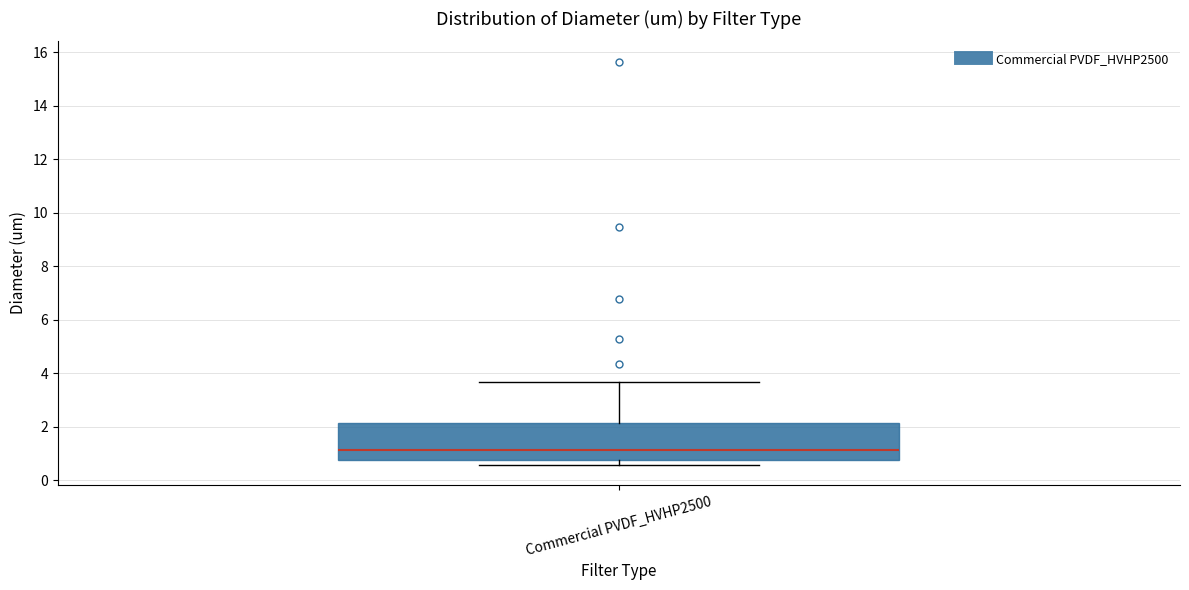

Transcribe this box plot: give where the median line is, the range the box spans, and where the two whiskers end, as read against the y-axis. The values are not printed on the chart, so give them approximately, as read against the axis.

median 1.2, box 0.8 to 2.2, whiskers 0.6 to 3.6